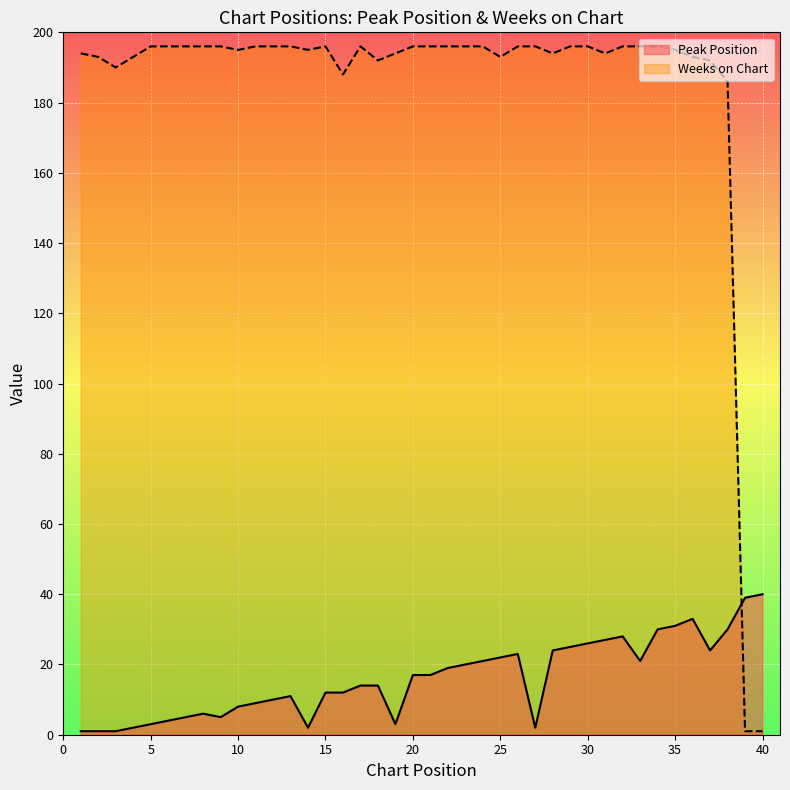

What is the spread (max minus min) of values at 7?

191